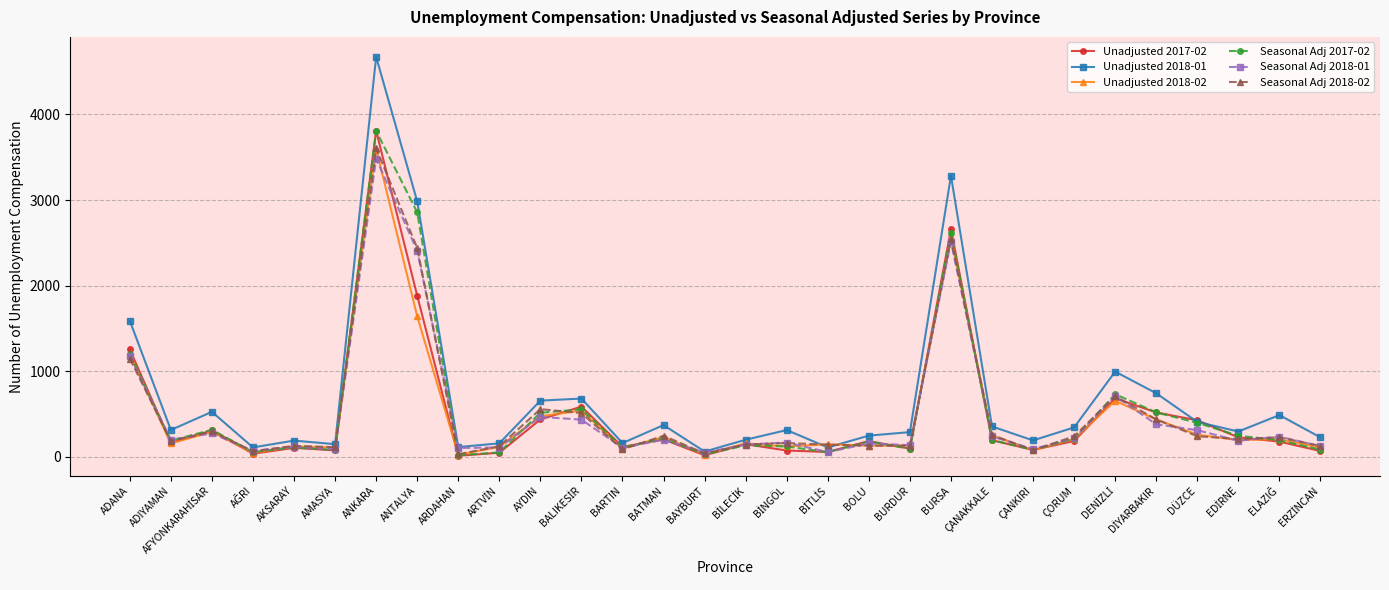

Where is Unadjusted 2018-01 nearest to the value 2367?

ANTALYA